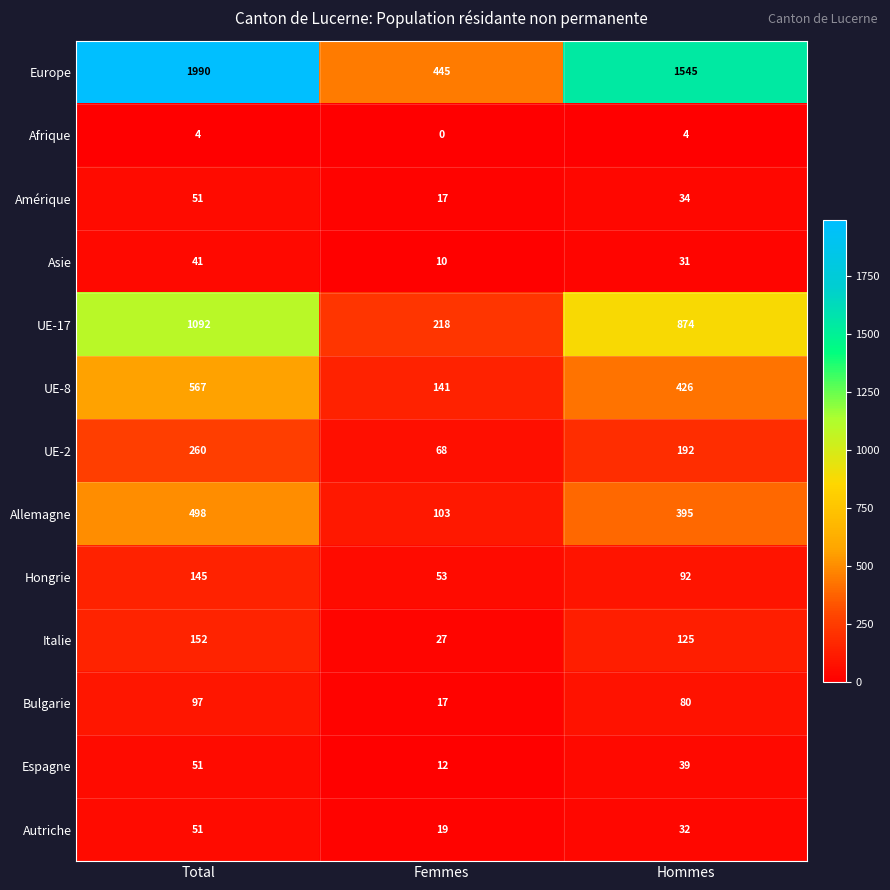

At which category is the sum across all series the highest?

Total